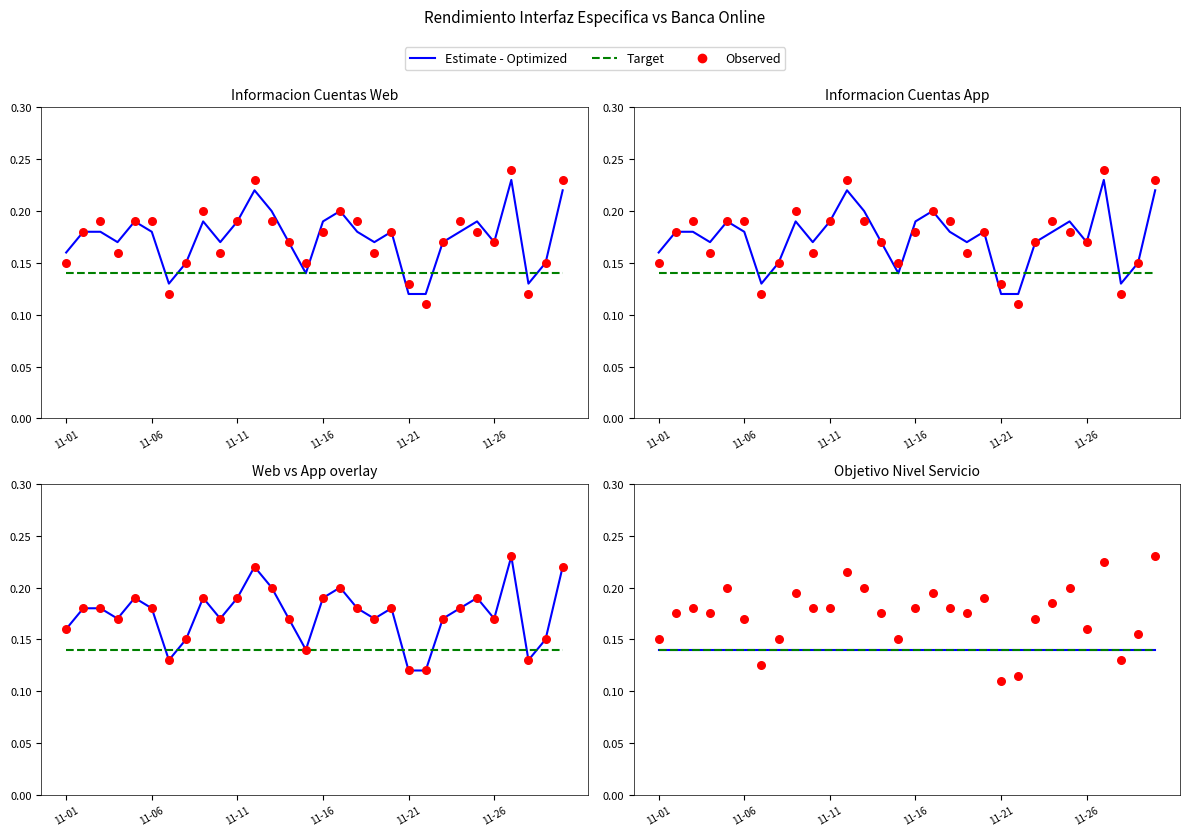

At how many categories does at least one series exceed 0?

30